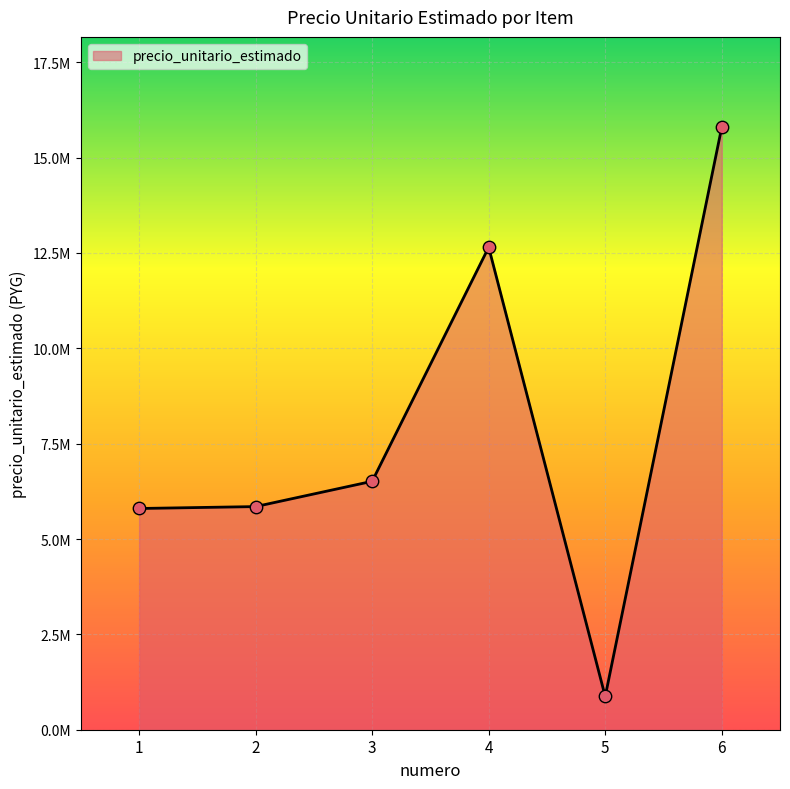

What is the change in value from 1 to 3?

+713000